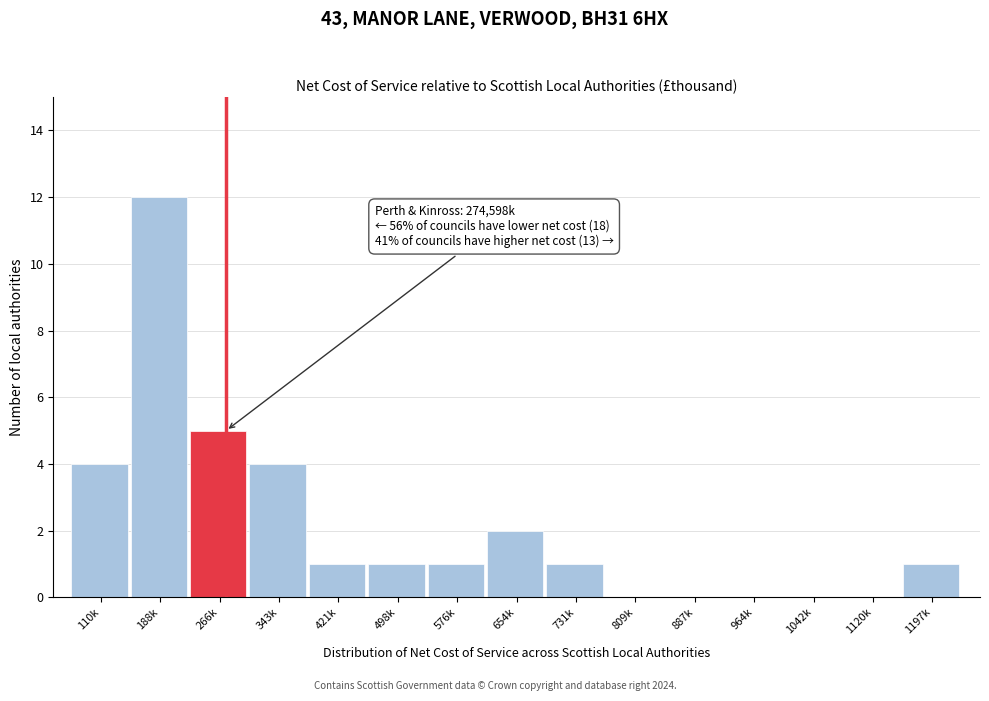

Reading left to right, list all the values displayed in this chart.

110k=4	188k=12	266k=5	343k=4	421k=1	498k=1	576k=1	654k=2	731k=1	809k=0	887k=0	964k=0	1042k=0	1120k=0	1197k=1